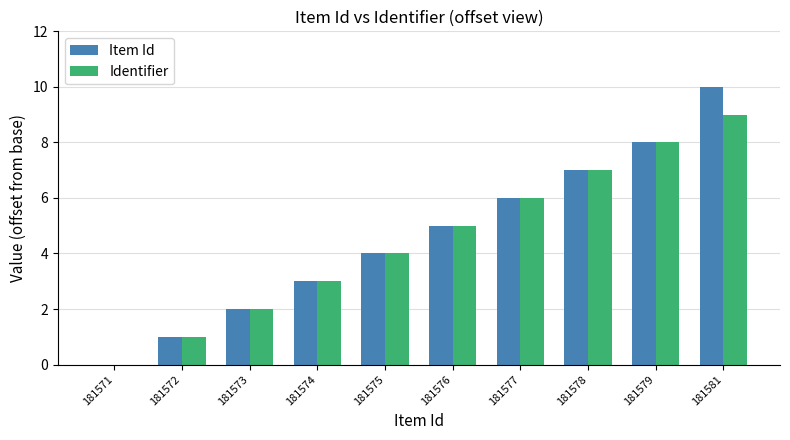

How many data points does each series have?

10